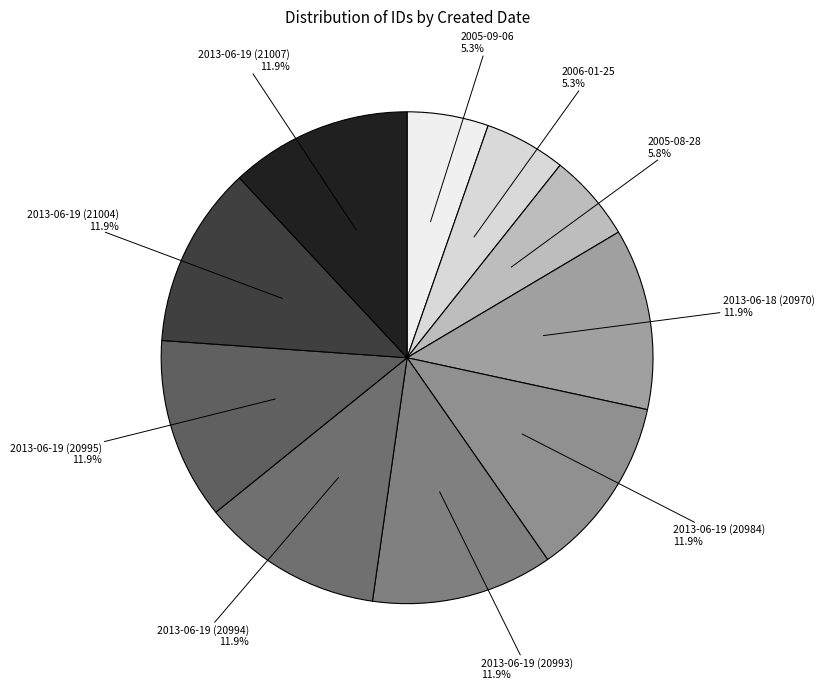

What is the total percentage of 2013-06-19 (21007) and 2005-09-06?

17.3%